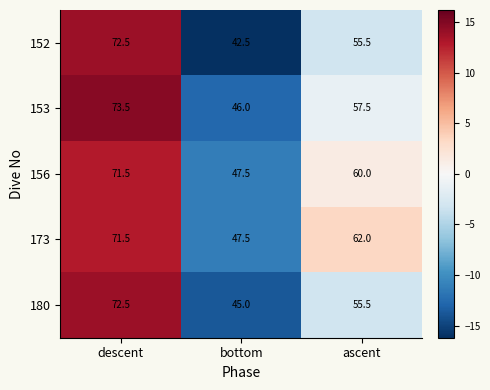

List the labels in order of 156 value, smallest first.

bottom, ascent, descent